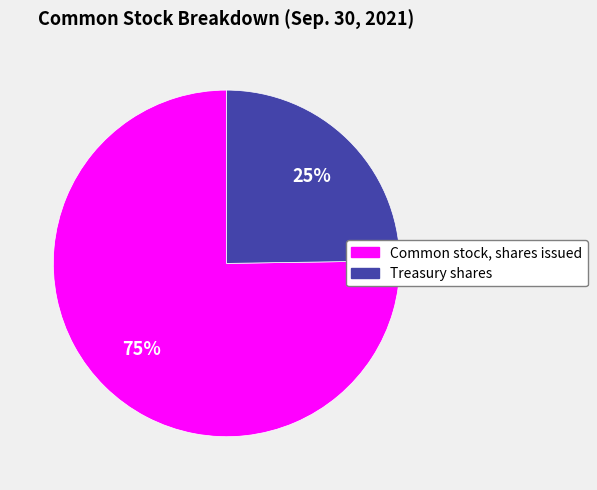

How many slices are in this pie chart?

2